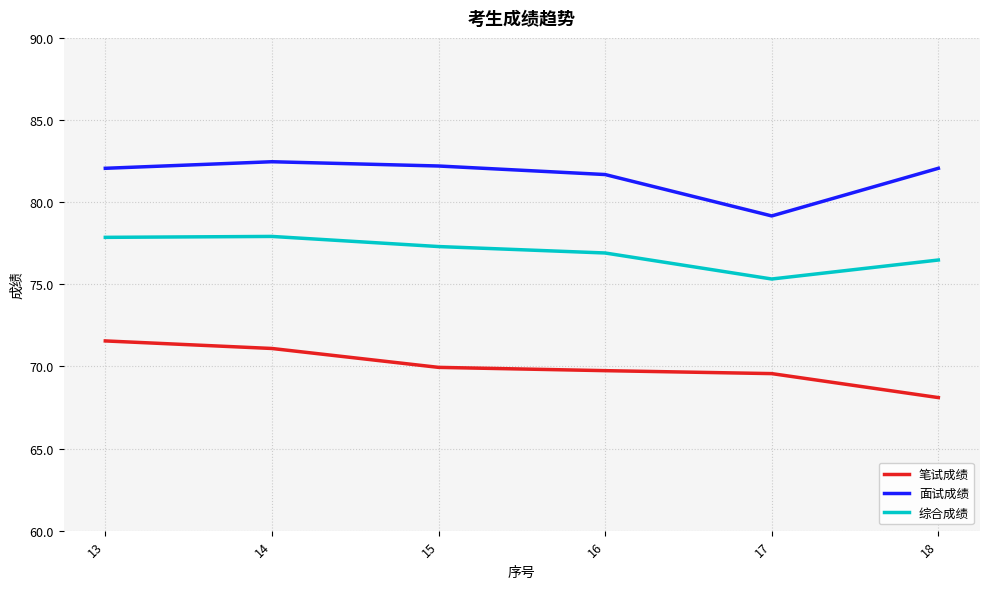

How many series are shown in this chart?

3